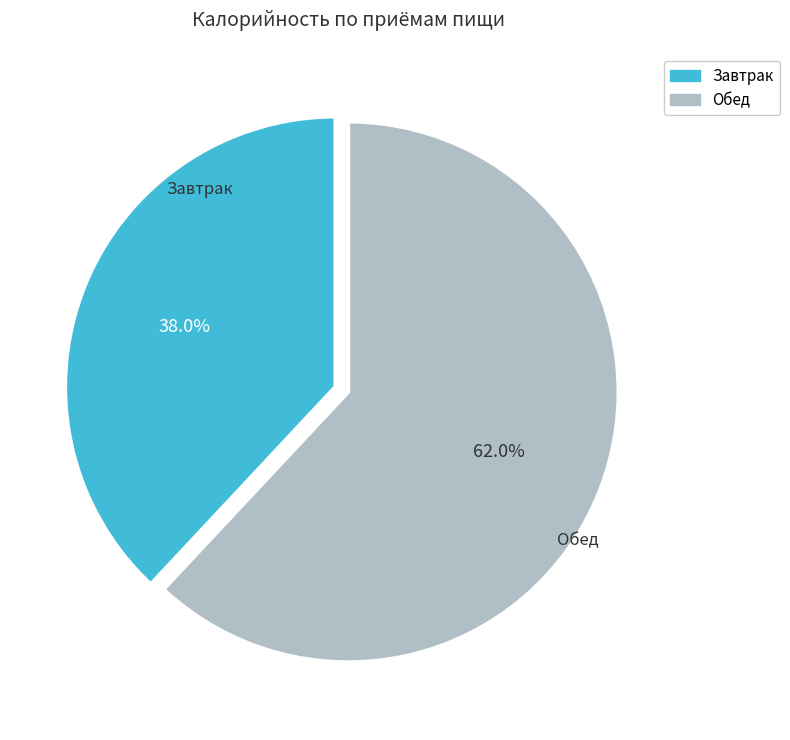

What percentage is the Обед slice, to the nearest percent?

62%